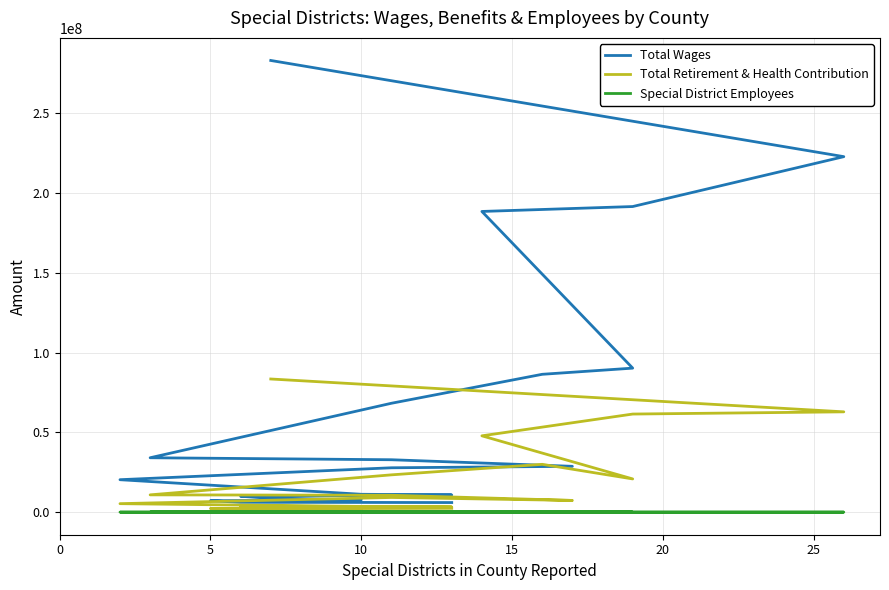

What is the difference between the second highest and minimum values in the Total Retirement & Health Contribution series?

60803475.0